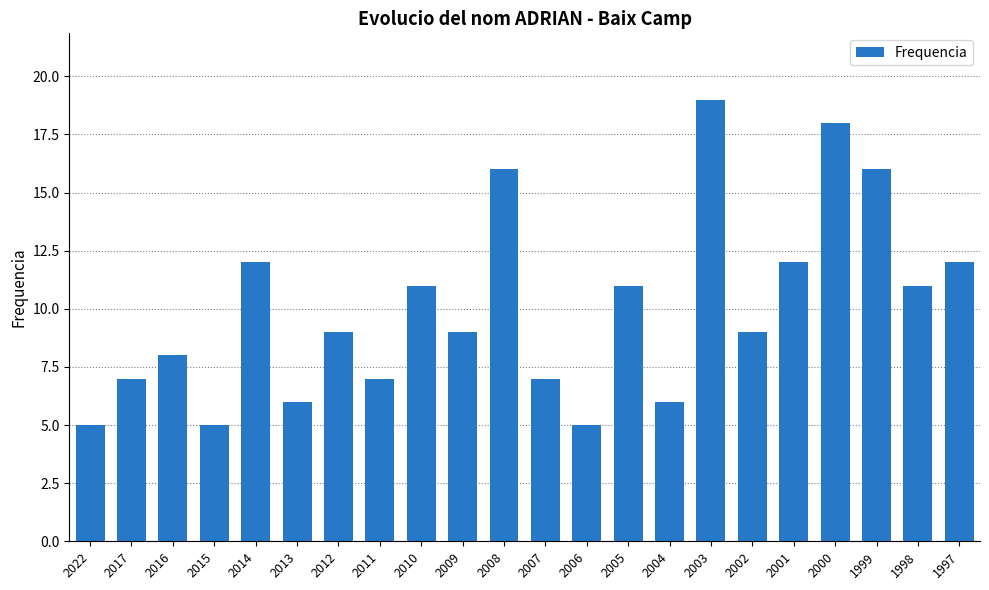

Reading left to right, extract all data points from this chart.

2022=5	2017=7	2016=8	2015=5	2014=12	2013=6	2012=9	2011=7	2010=11	2009=9	2008=16	2007=7	2006=5	2005=11	2004=6	2003=19	2002=9	2001=12	2000=18	1999=16	1998=11	1997=12